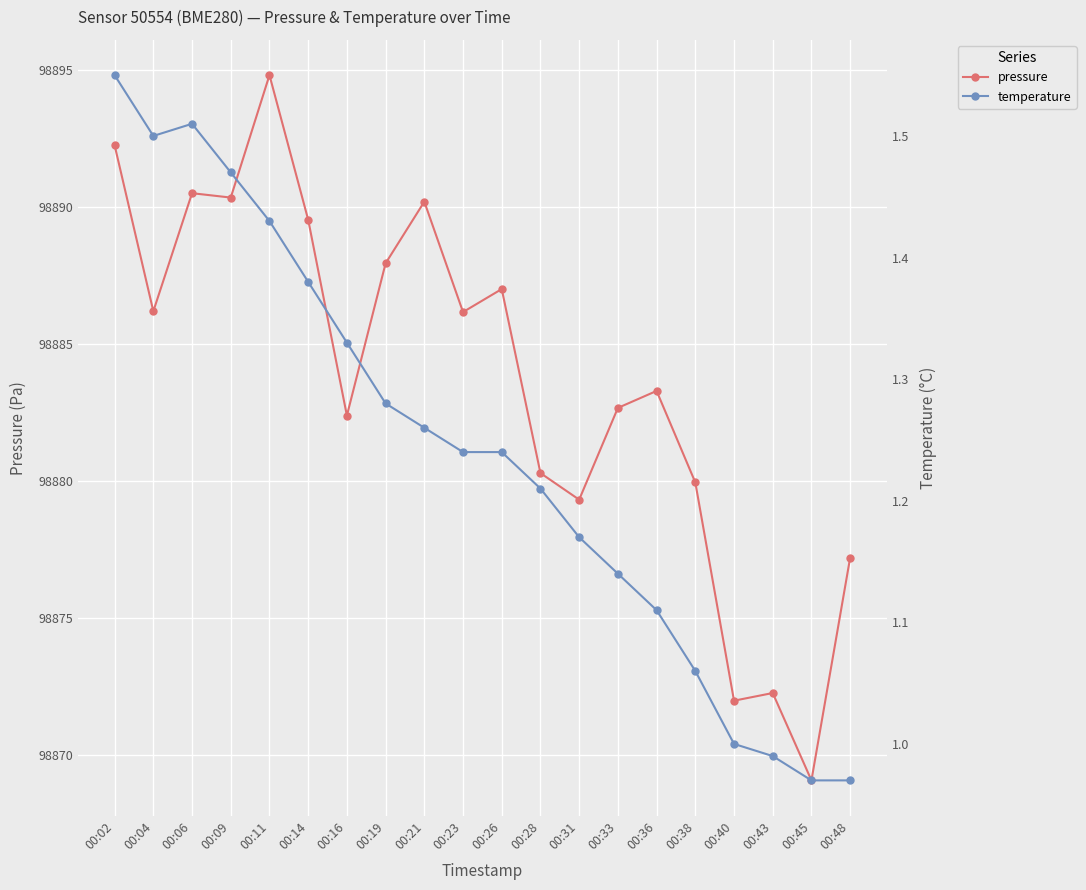

What is the minimum value for pressure?

98869.1